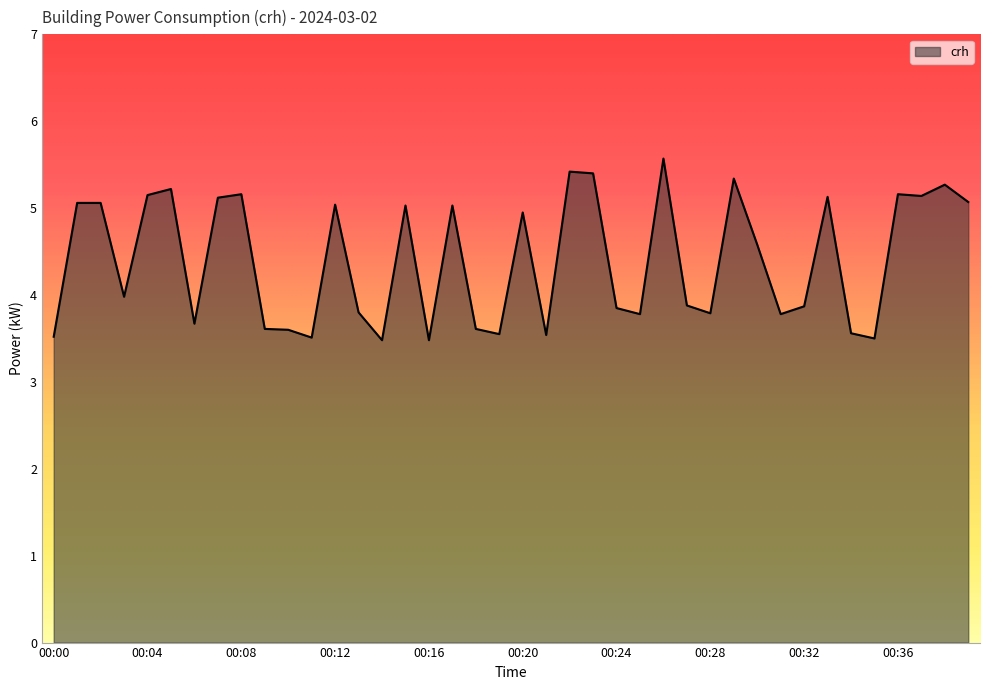

Count the number of categories in the chart.

40